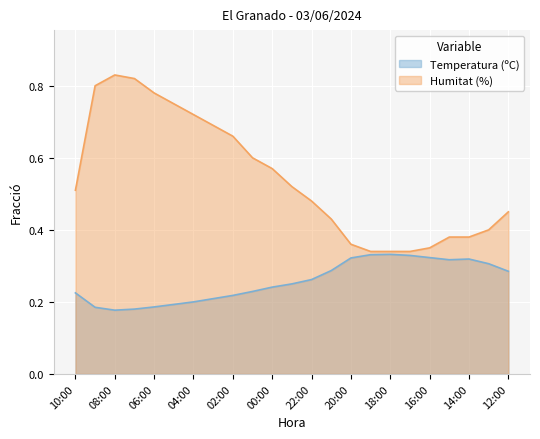

Is the value of Humitat (%) at 23:00 greater than the value of Temperatura (ºC) at 20:00?

Yes